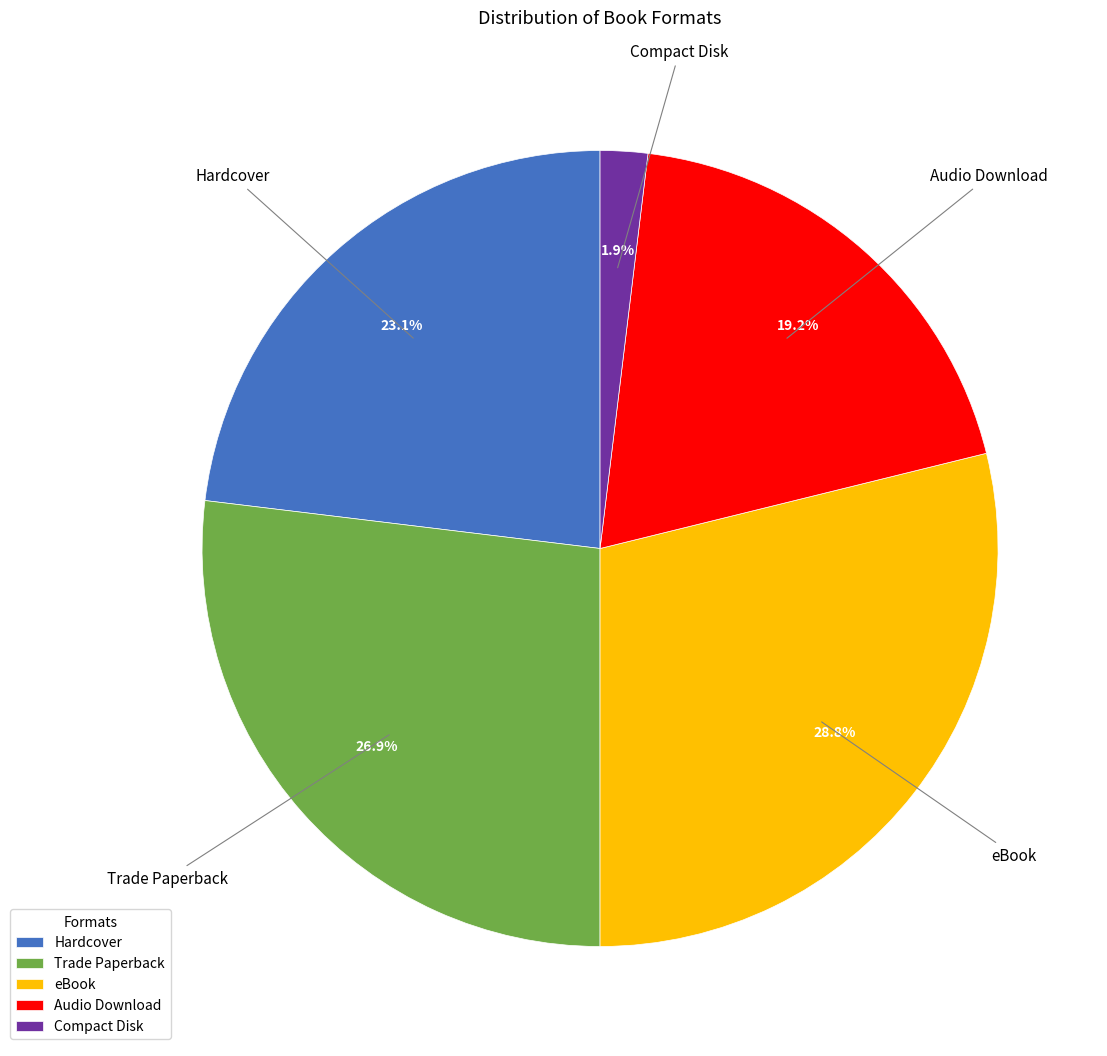

Is there any slice that represents more than half of the pie?

No